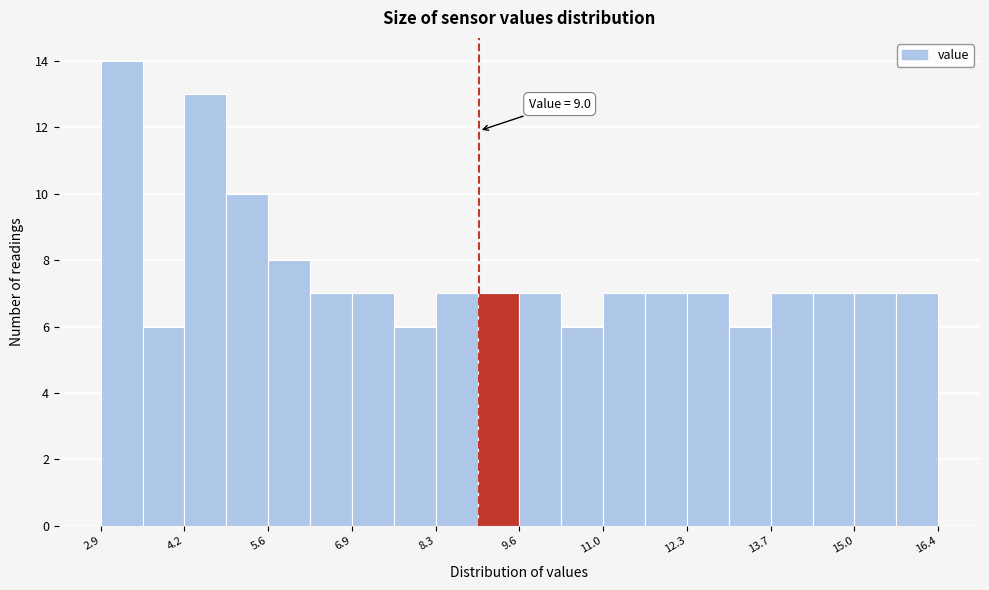

Around what value on the x-axis is the tallest bar? Give the approximate position of its centre, as read against the axis.

3.2